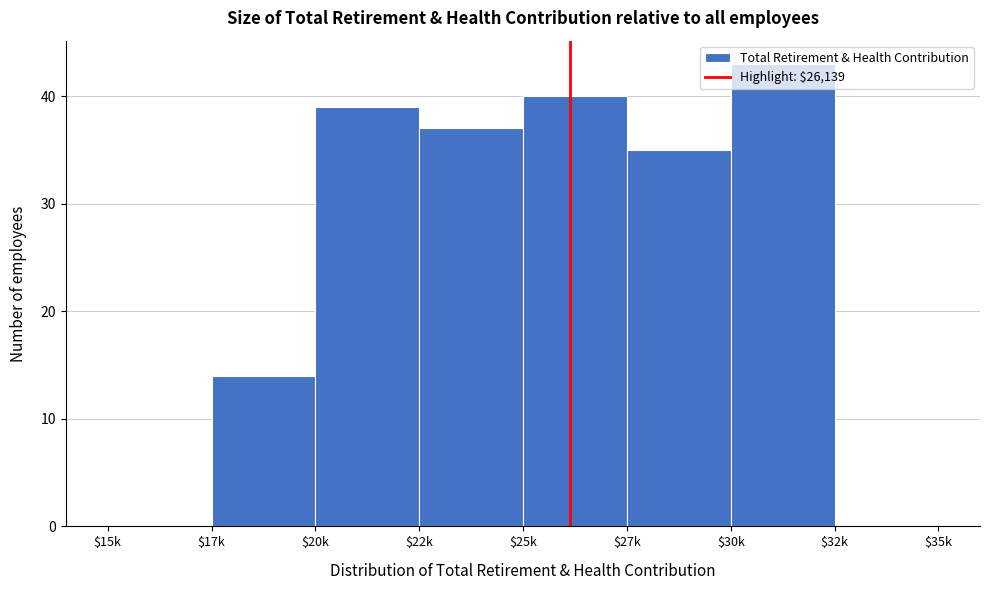

What is the maximum value shown in the chart?

43